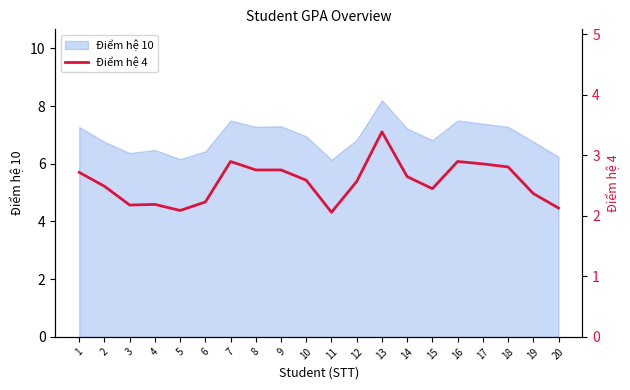

Does the chart have visible grid lines?

No